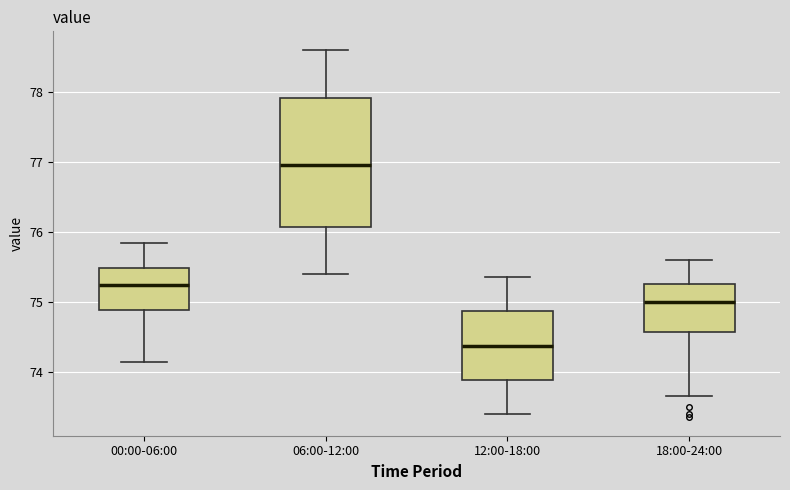

Which box is the tallest, from its lower edge to its upper edge?

06:00-12:00